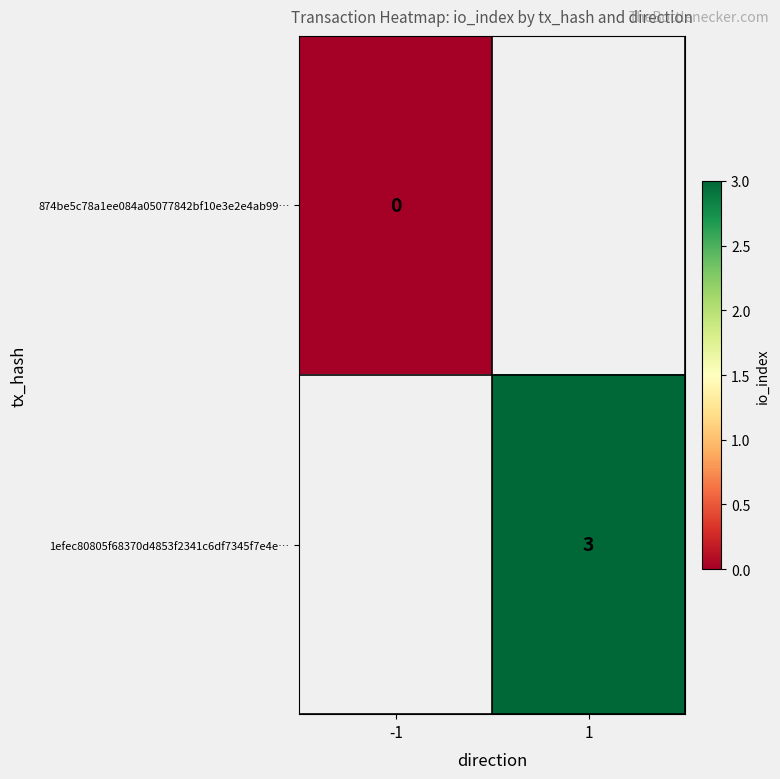

The 1efec80805f68370d4853f2341c6df7345f7e4e… series shows 3 at 1. True or false?

True